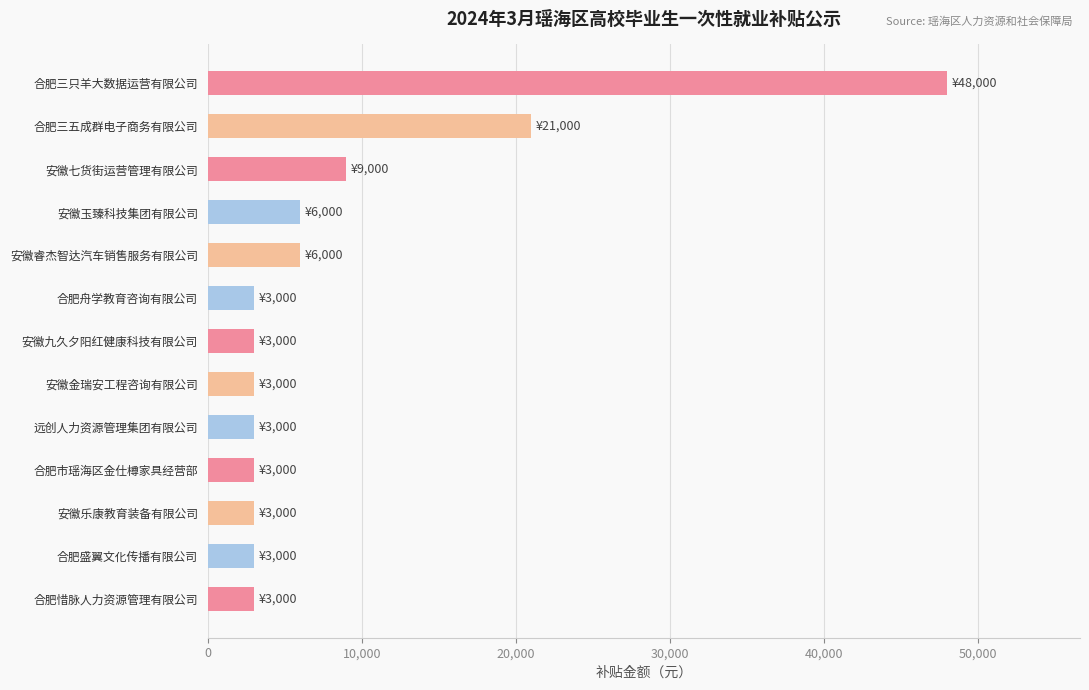

What is the sum of all values?

114000